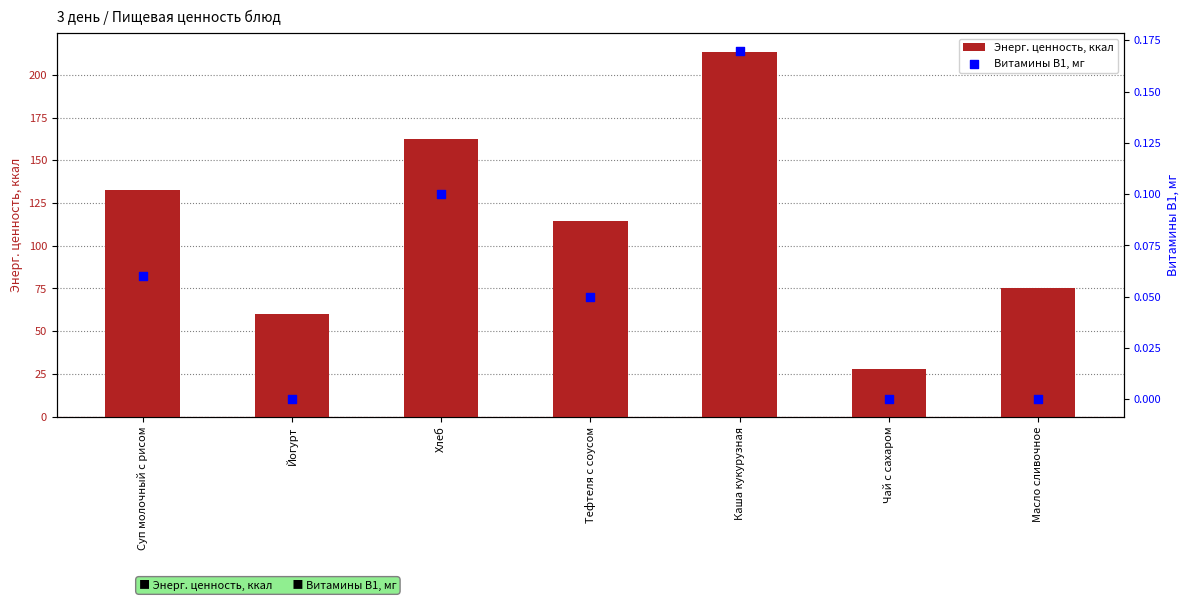

Which series reaches the minimum Y coordinate?

Витамины В1, мг